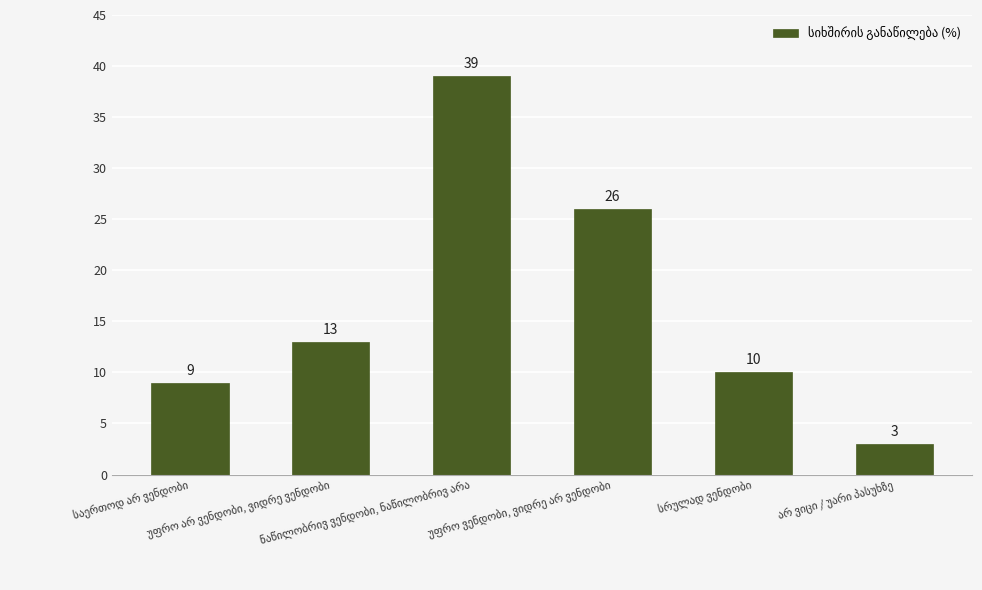

What is the smallest value displayed?

3